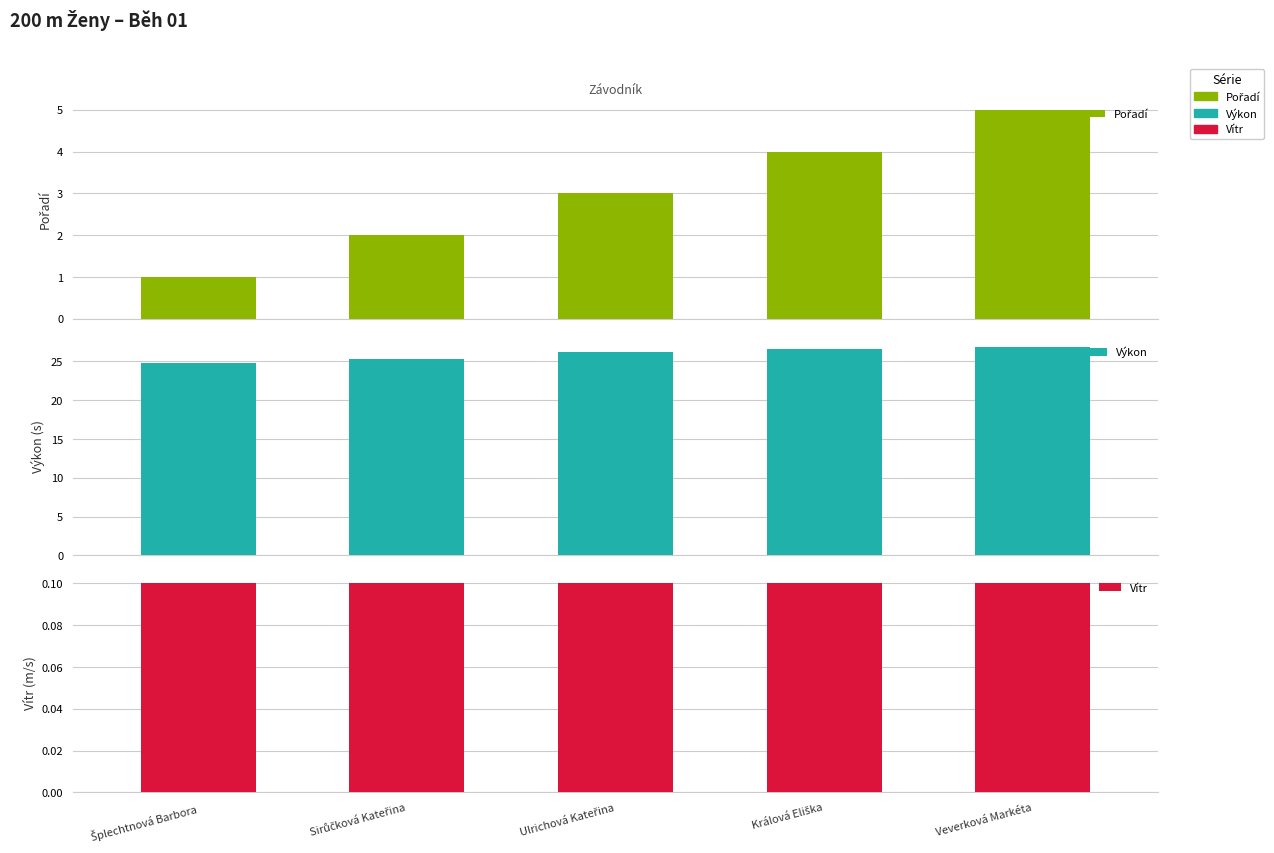

What is the minimum value shown in the chart?

0.1